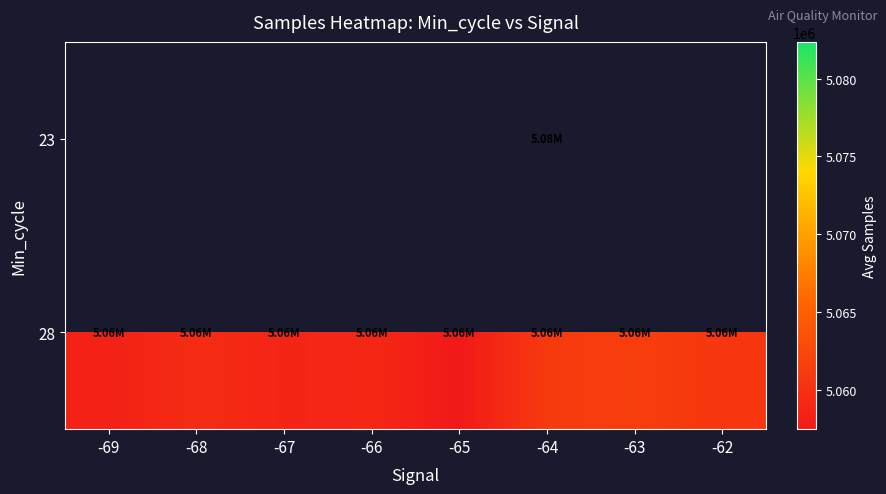

What is the minimum value shown in the chart?

5057468.0